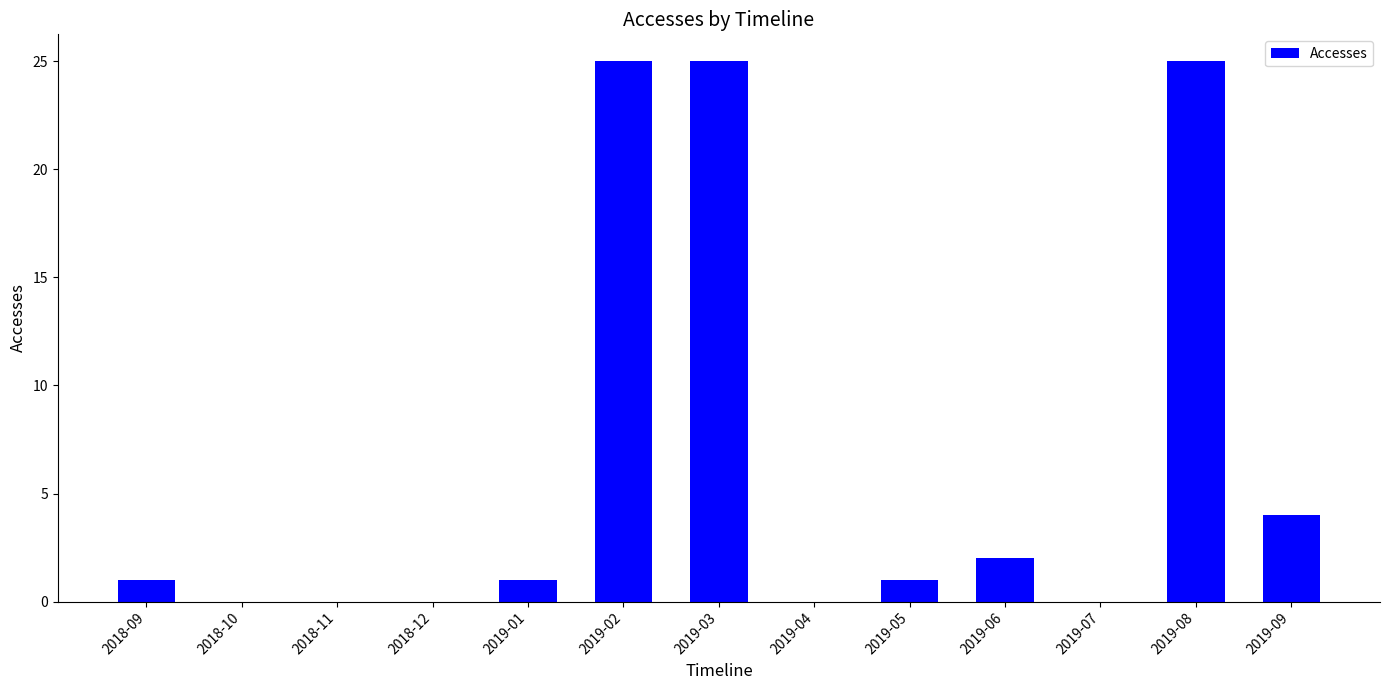

Reading left to right, list all the values displayed in this chart.

1	0	0	0	1	25	25	0	1	2	0	25	4